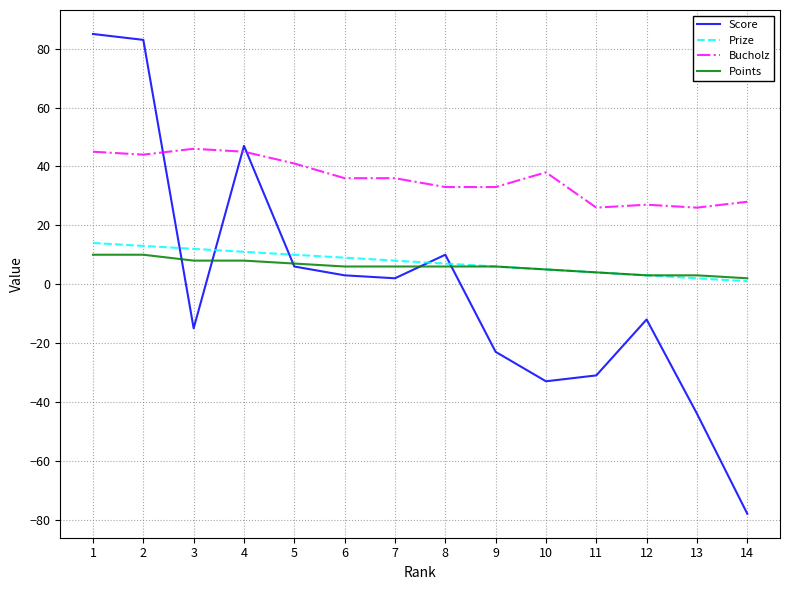

True or false: Score has a value of -15 at 3.

True